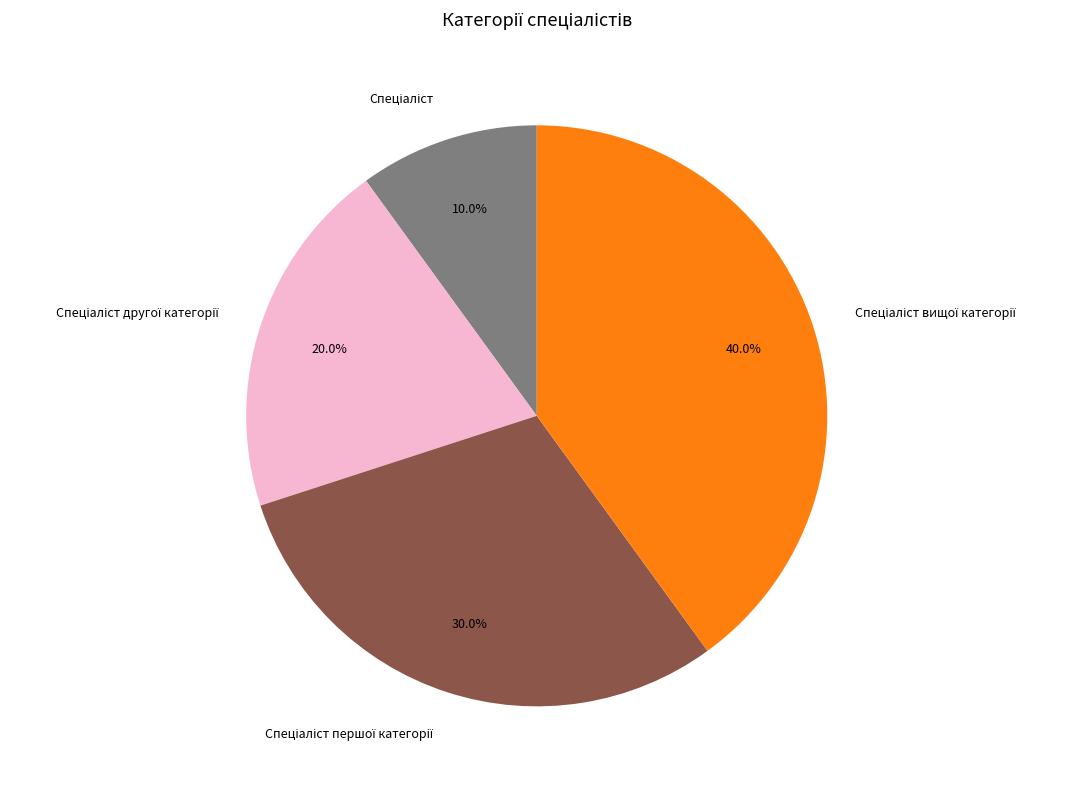

Is there any slice that represents more than half of the pie?

No